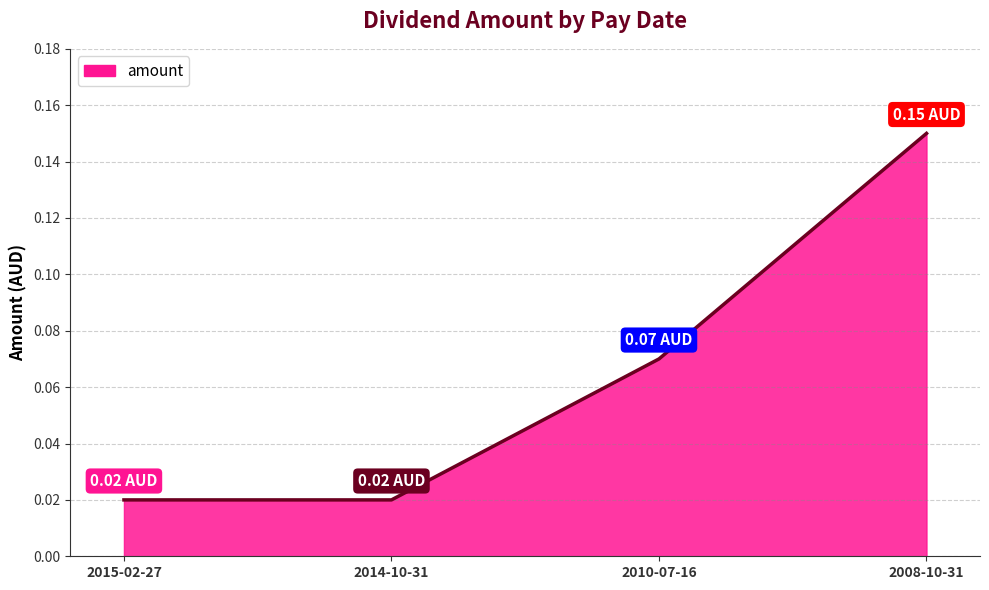

What is the sum of all values?

0.3